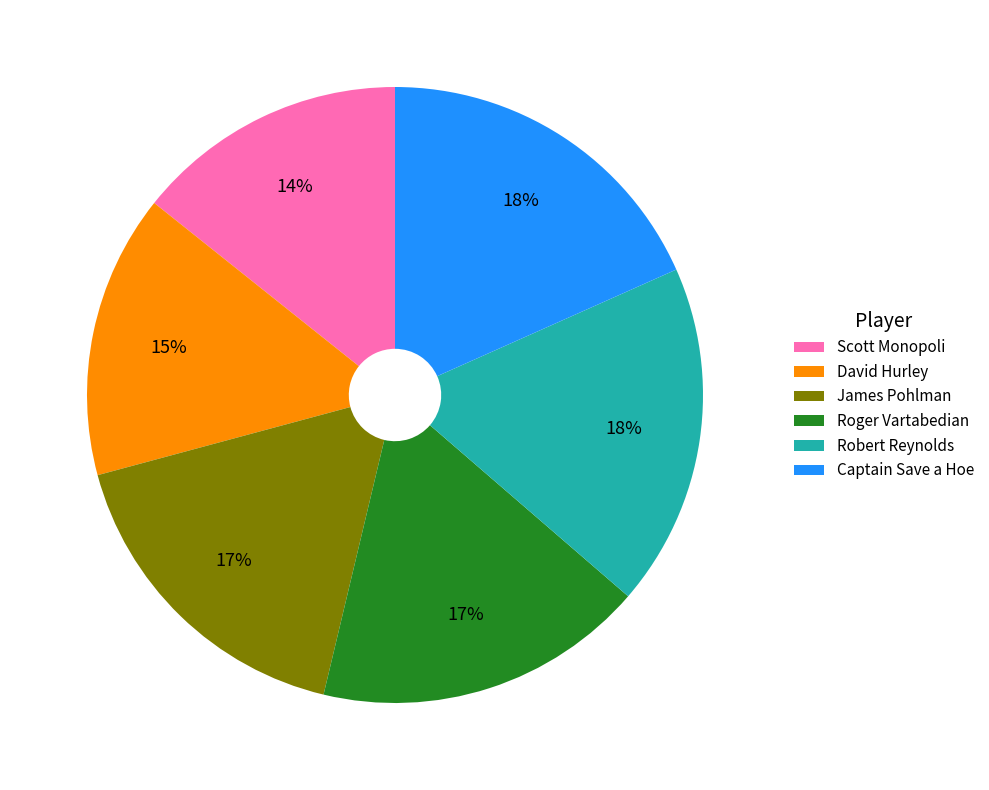

How many slices are in this pie chart?

6